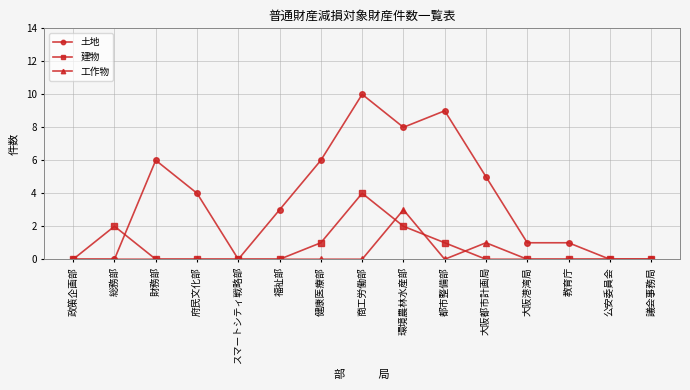

At which category does 建物 reach its first local peak?

総務部